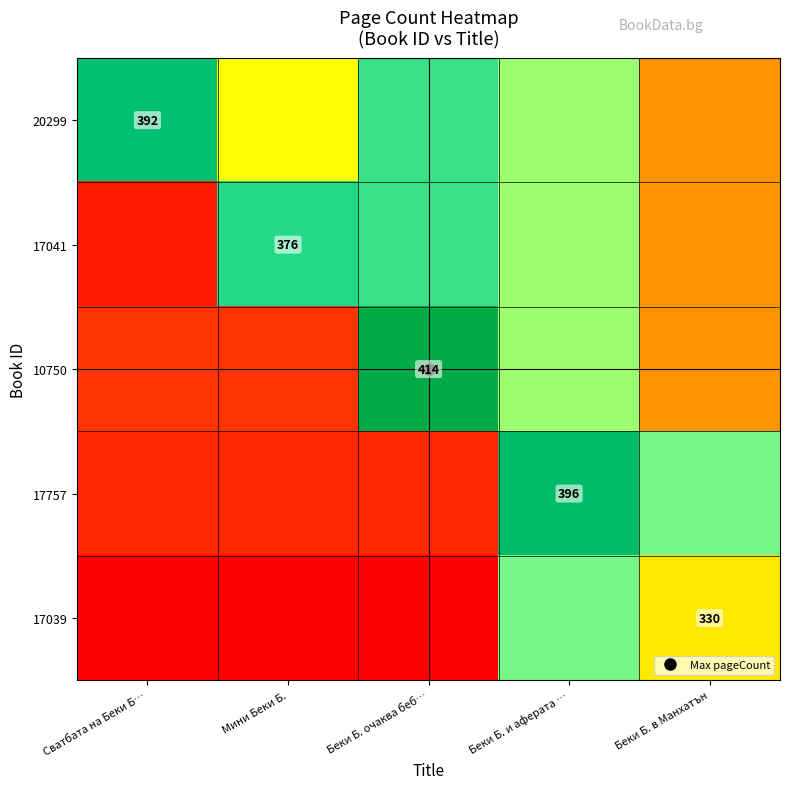

How many series are shown in this chart?

5